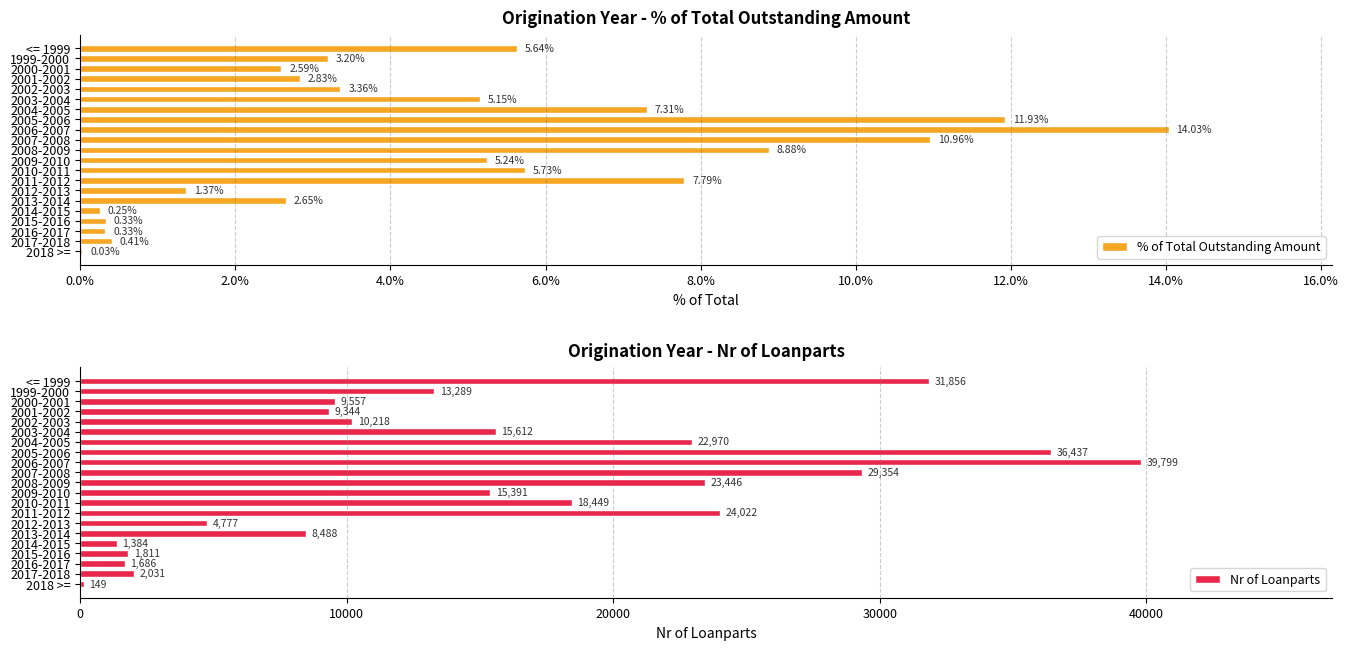

What is the sum of all Nr of Loanparts values?

320070